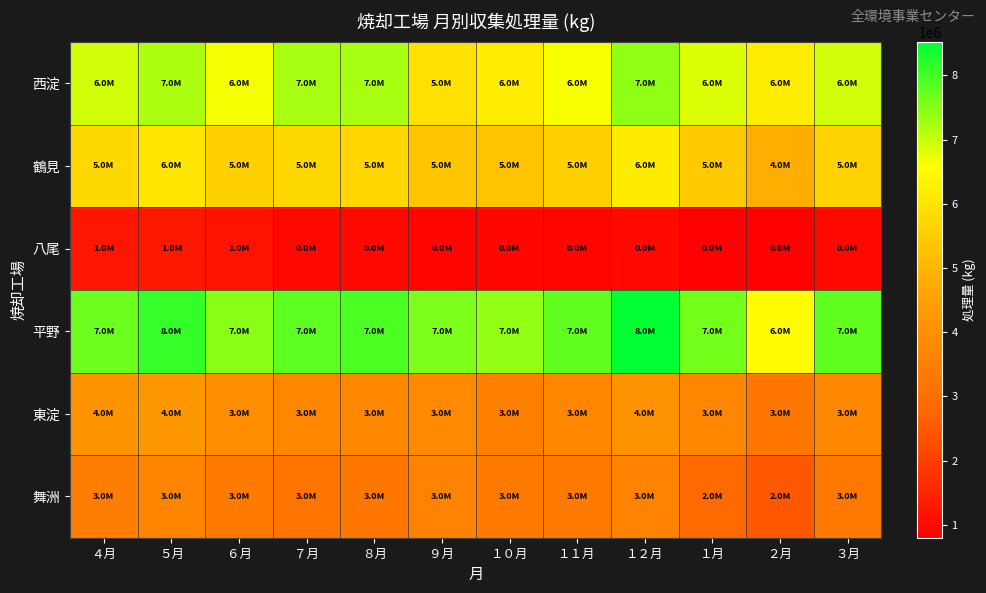

Rank the series at ７月 from highest to lowest value.

平野, 西淀, 鶴見, 東淀, 舞洲, 八尾